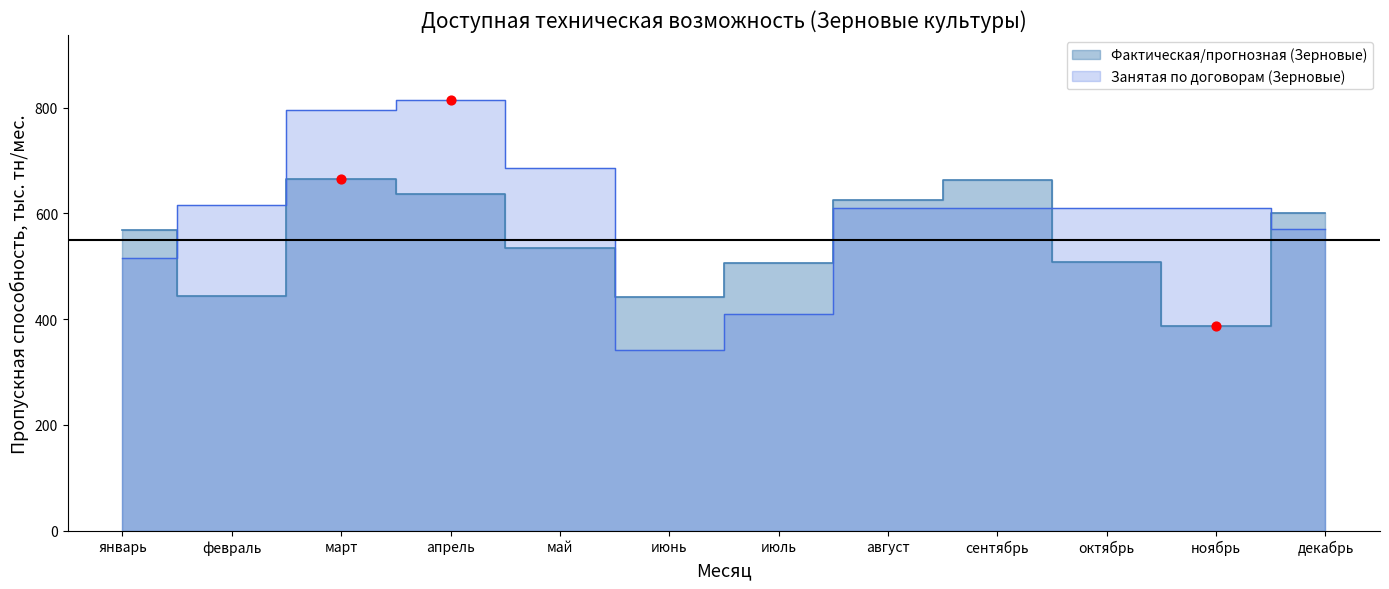

Which series has the widest spread of Y values?

Занятая по договорам (Зерновые)